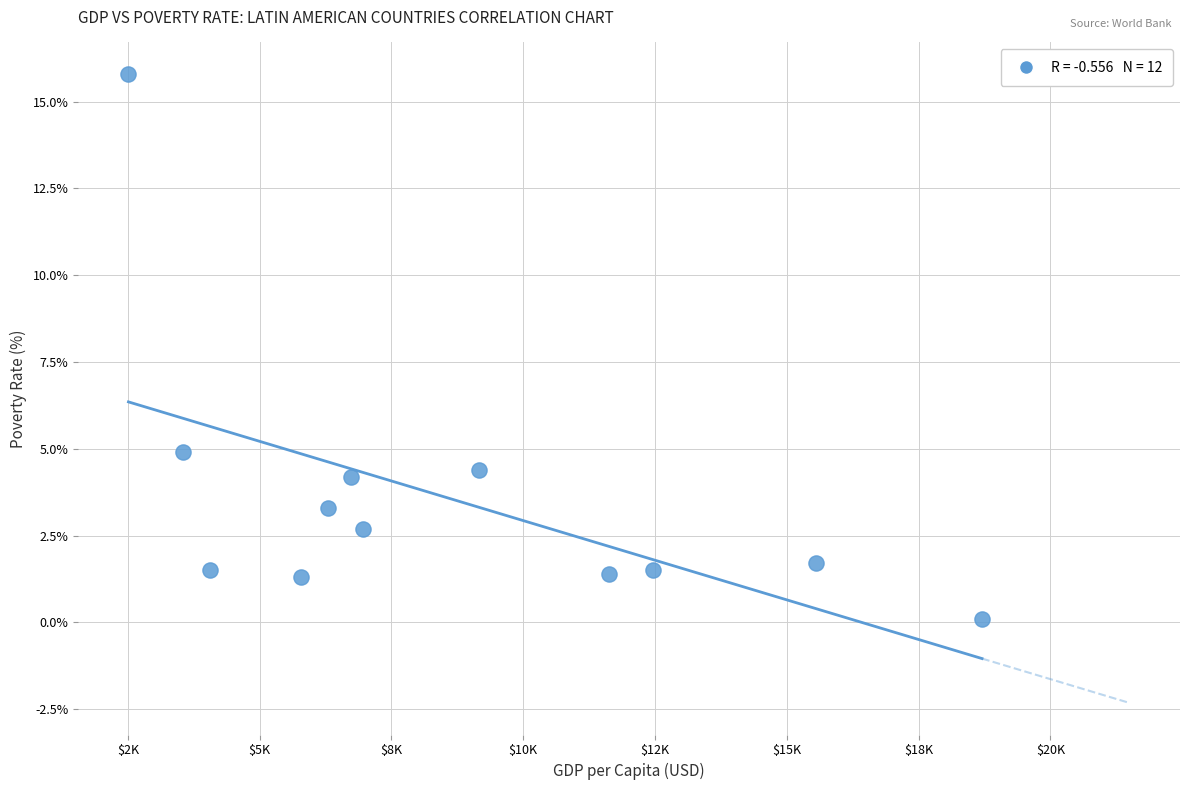

What Y value in the scatter plot is closest to 7?

4.9